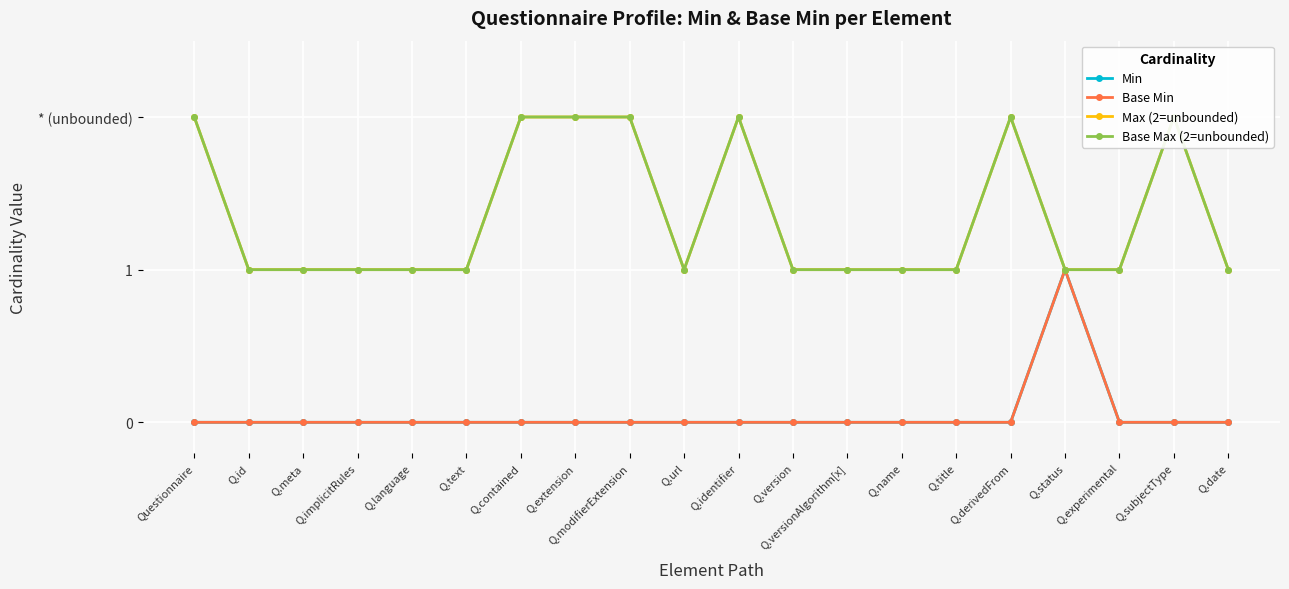

Between Q.extension and Q.modifierExtension, which is larger?

Q.extension